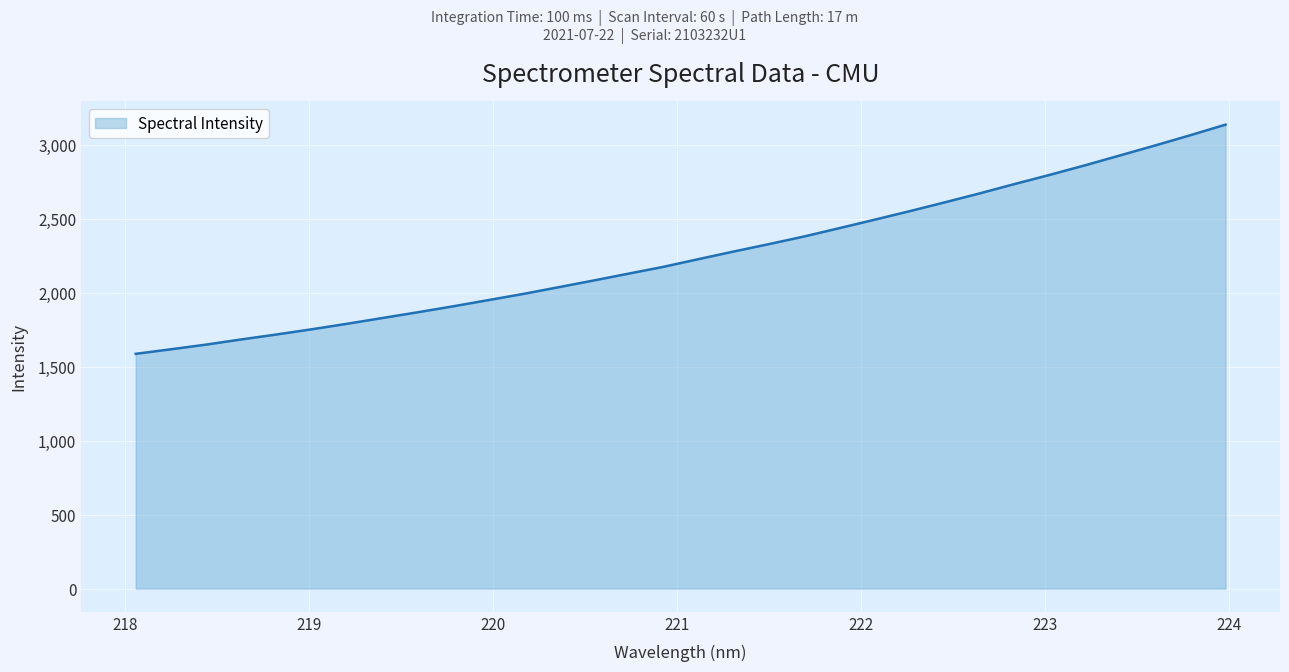

What is the maximum value shown in the chart?

3140.9